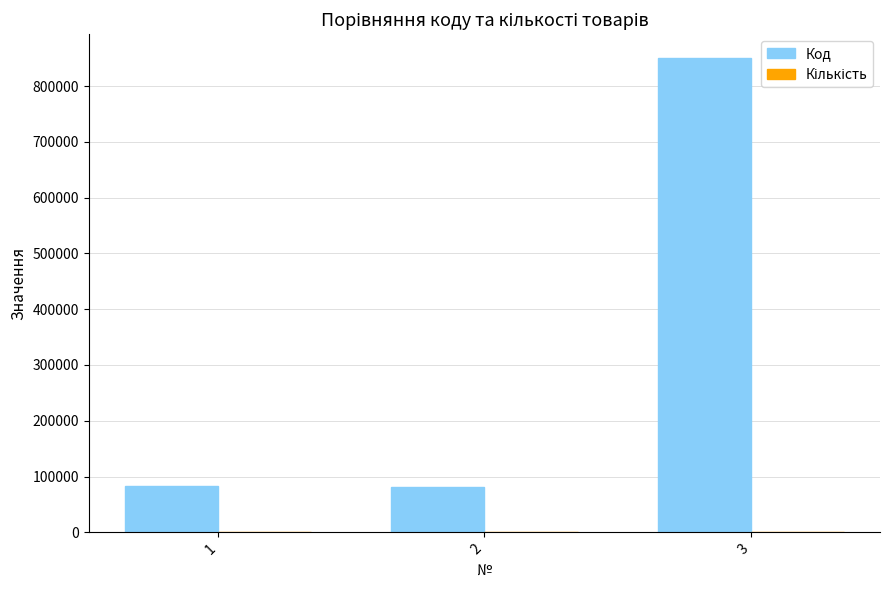

What is the sum of all Код values?

1015774